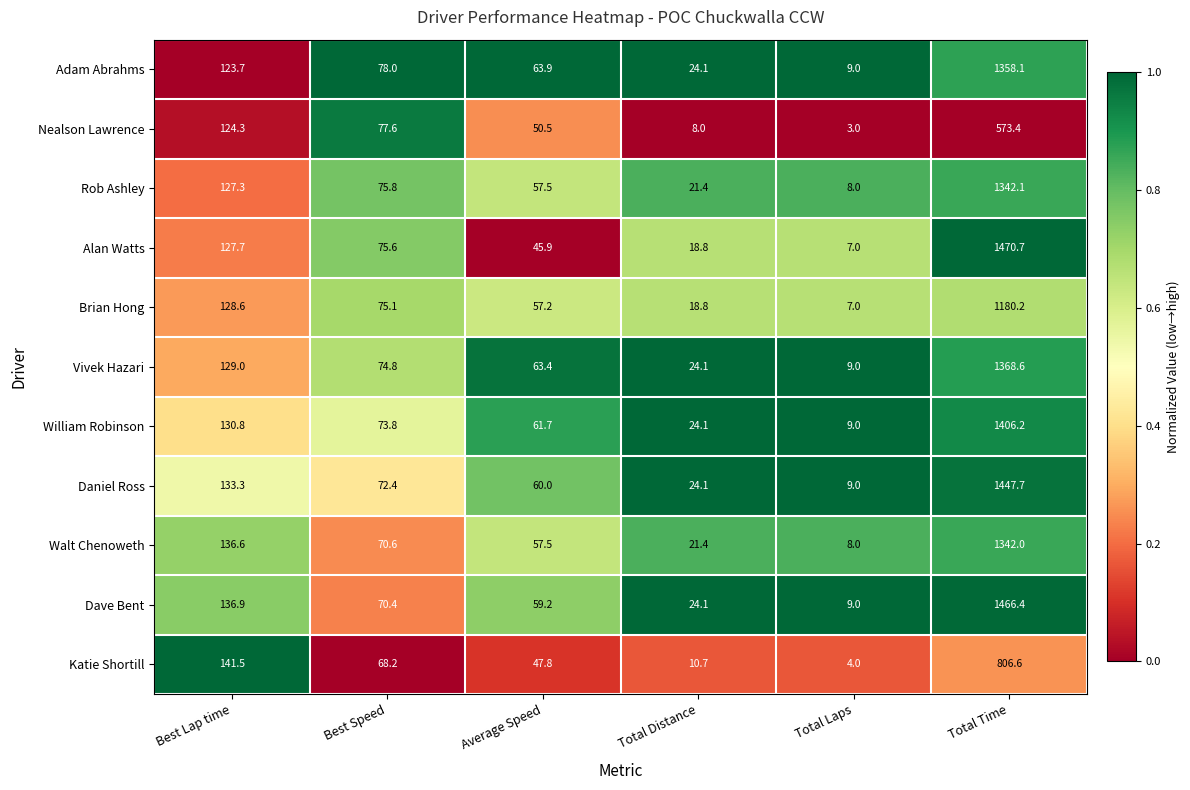

How many distinct data groups are displayed?

11